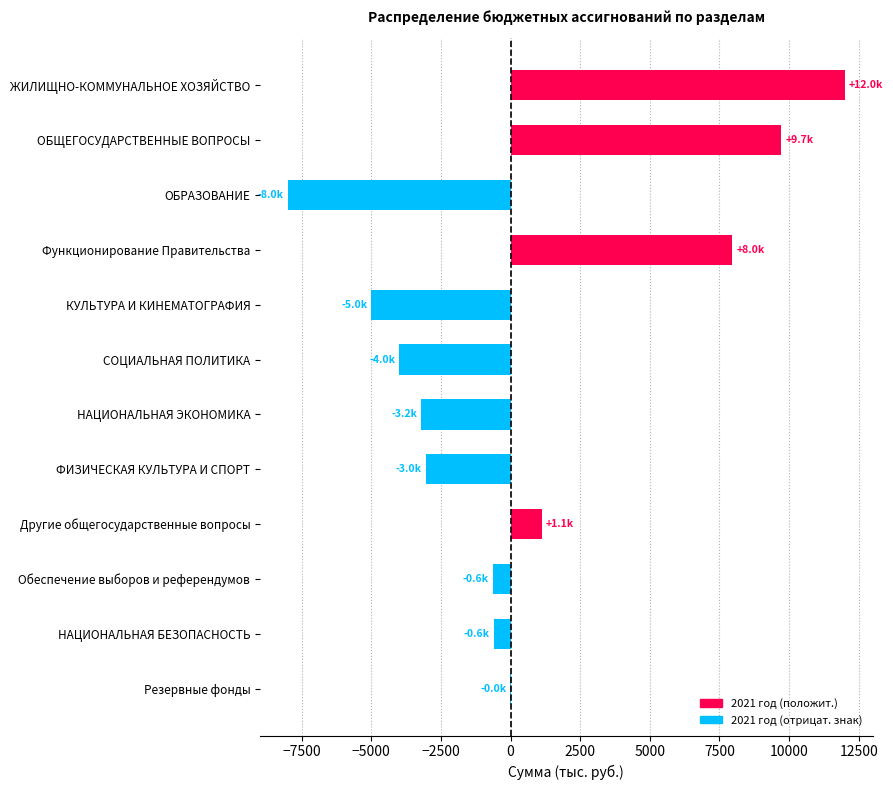

Between Функционирование Правительства and ОБЩЕГОСУДАРСТВЕННЫЕ ВОПРОСЫ, which is larger?

ОБЩЕГОСУДАРСТВЕННЫЕ ВОПРОСЫ